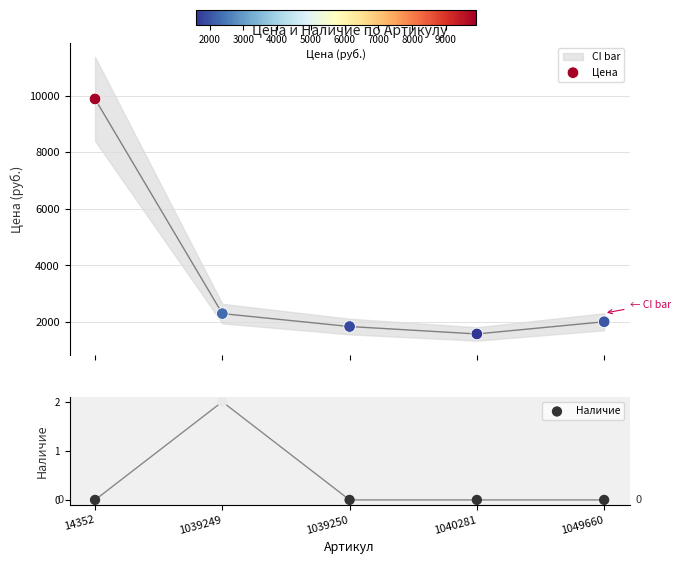

Is the value of Наличие at 1039249 greater than the value of Цена at 14352?

No